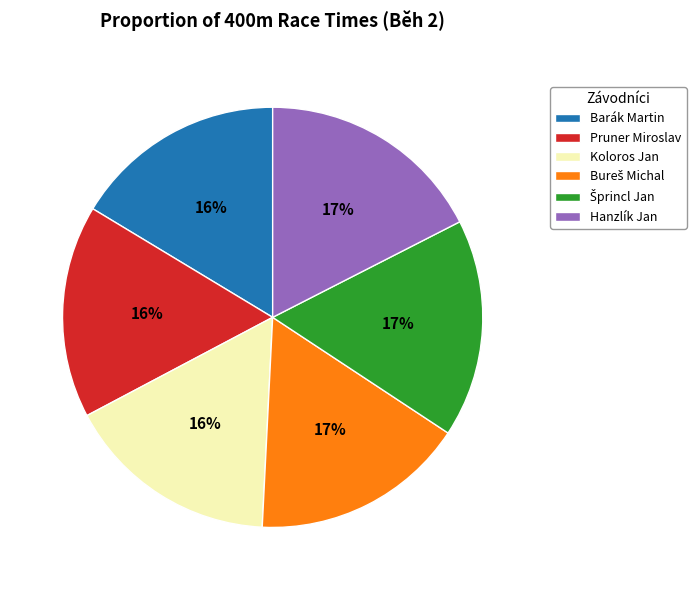

Is there any slice that represents more than half of the pie?

No